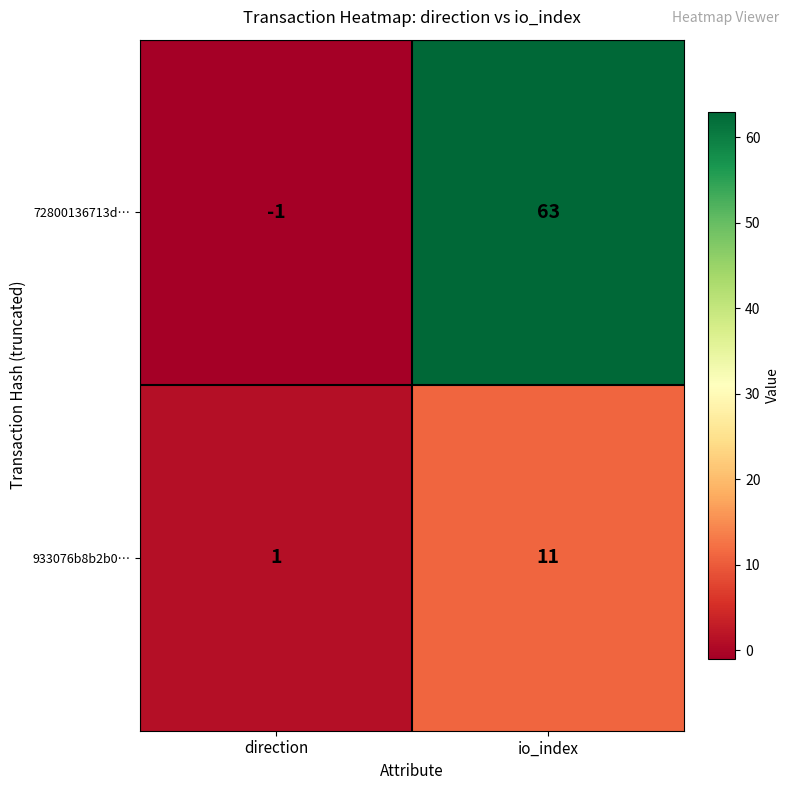

At how many categories does at least one series exceed 23?

1